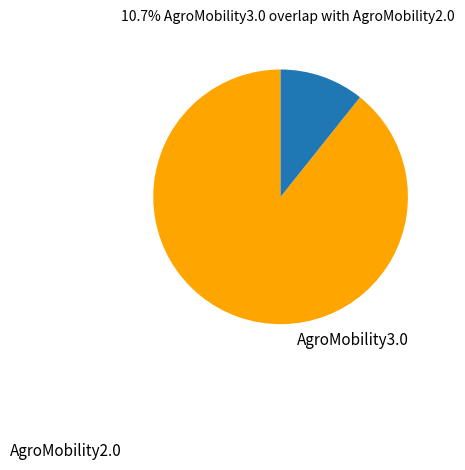

Is there a majority slice in this chart?

Yes